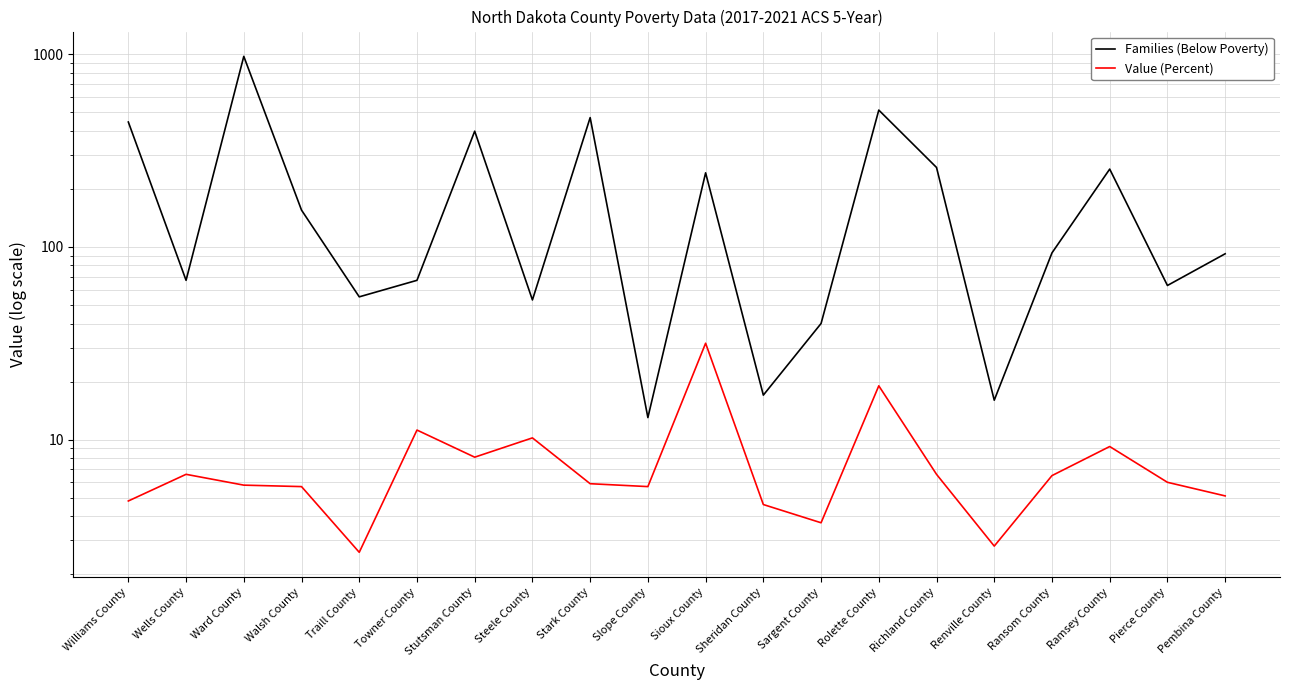

What is the difference between the maximum and minimum values in the Value (Percent) series?

29.0